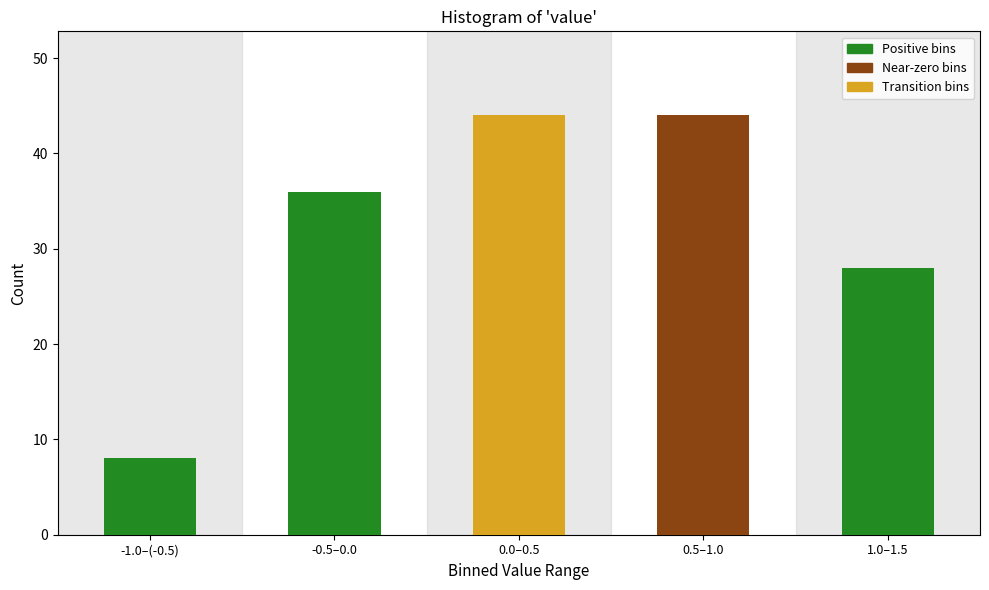

Reading right to left, extract all data points from this chart.

1.0–1.5=28	0.5–1.0=44	0.0–0.5=44	-0.5–0.0=36	-1.0–(-0.5)=8